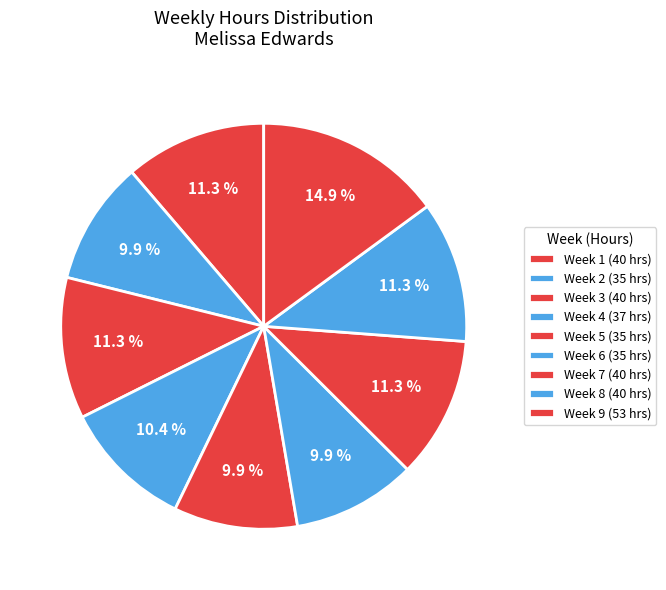

To the nearest percent, what is the average slice percentage?

11%